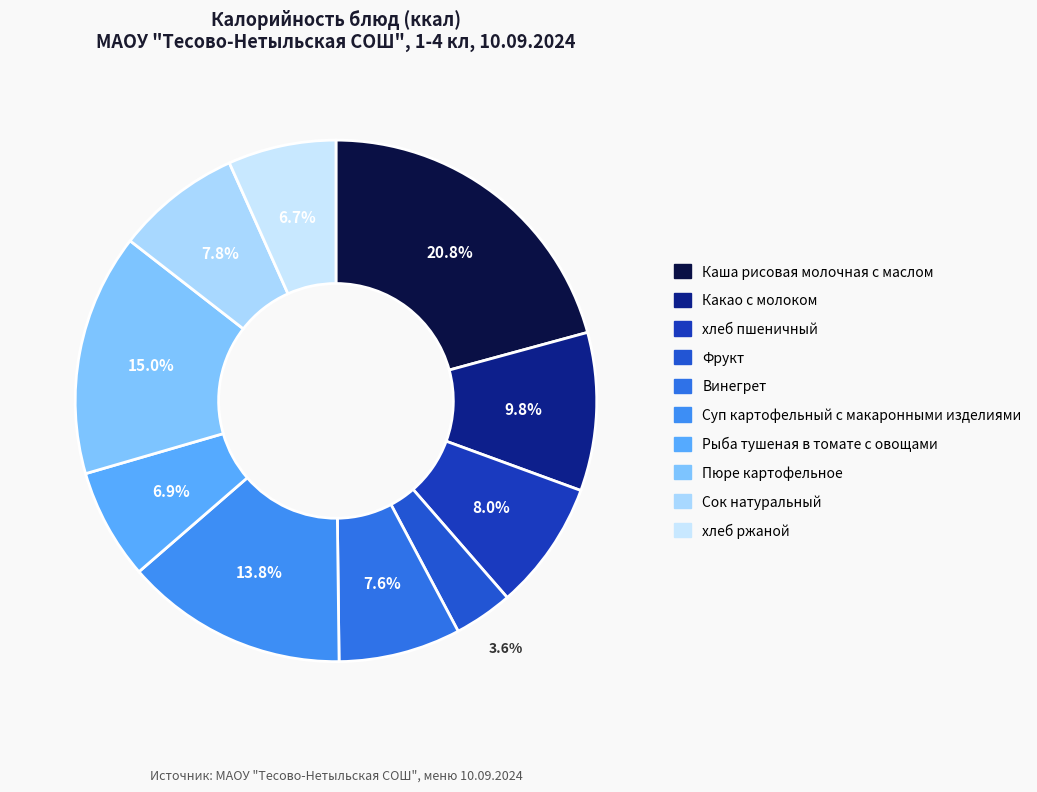

How many segments does this pie chart have?

10